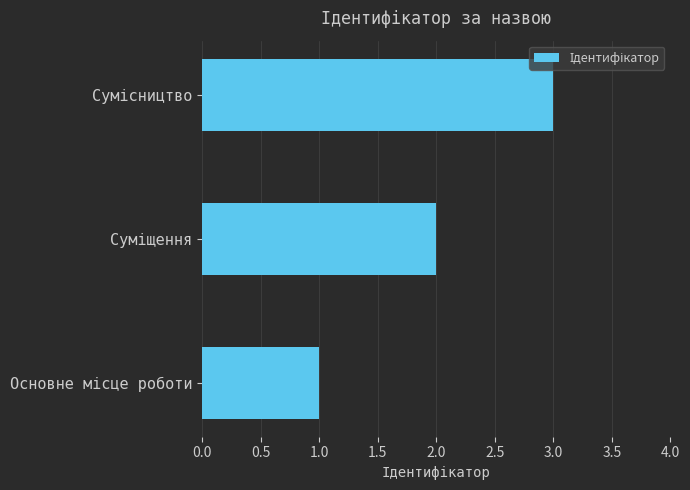

Does the chart contain stacked bars?

No